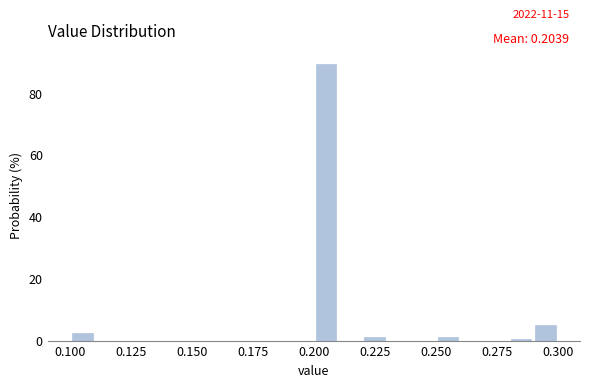

Read against the x-axis, roughly where is the centre of the tallest bar?

0.205